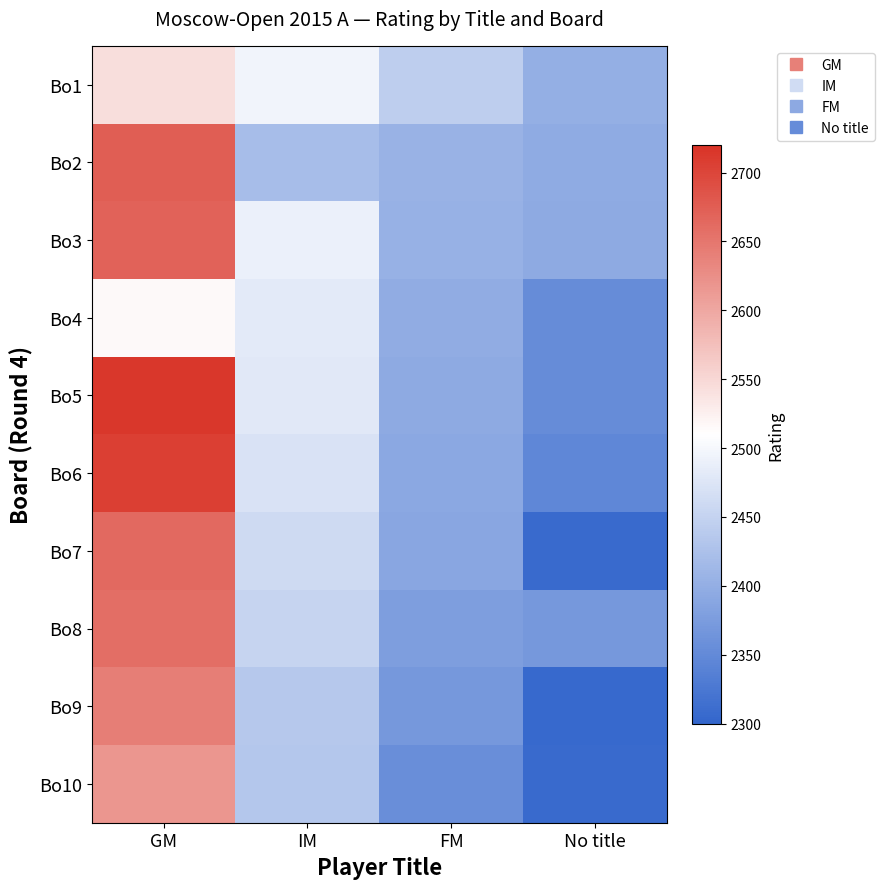

Reading right to left, transcribe all the data shown in this chart.

Bo1: No title=2401	FM=2444	IM=2496	GM=2543
Bo2: No title=2396	FM=2405	IM=2421	GM=2675
Bo3: No title=2395	FM=2404	IM=2489	GM=2670
Bo4: No title=2354	FM=2398	IM=2482	GM=2515
Bo5: No title=2354	FM=2395	IM=2480	GM=2714
Bo6: No title=2347	FM=2391	IM=2472	GM=2706
Bo7: No title=2308	FM=2389	IM=2460	GM=2663
Bo8: No title=2370	FM=2378	IM=2452	GM=2659
Bo9: No title=2305	FM=2370	IM=2436	GM=2642
Bo10: No title=2308	FM=2357	IM=2434	GM=2618